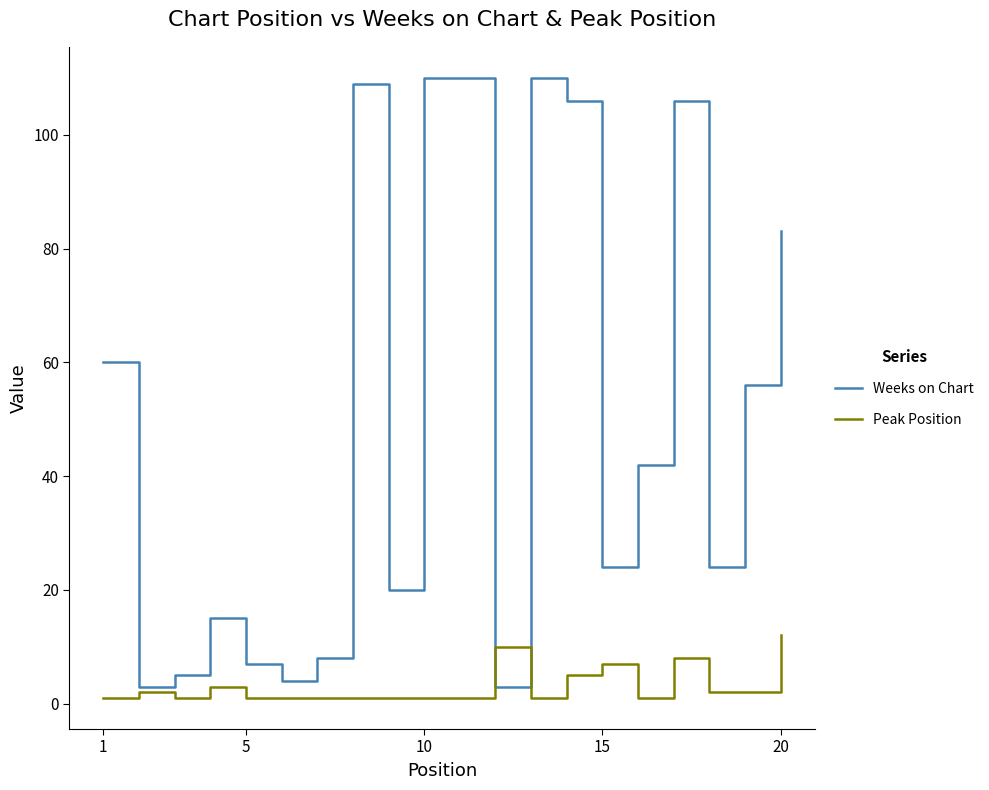

How many times do Weeks on Chart and Peak Position cross each other?

2